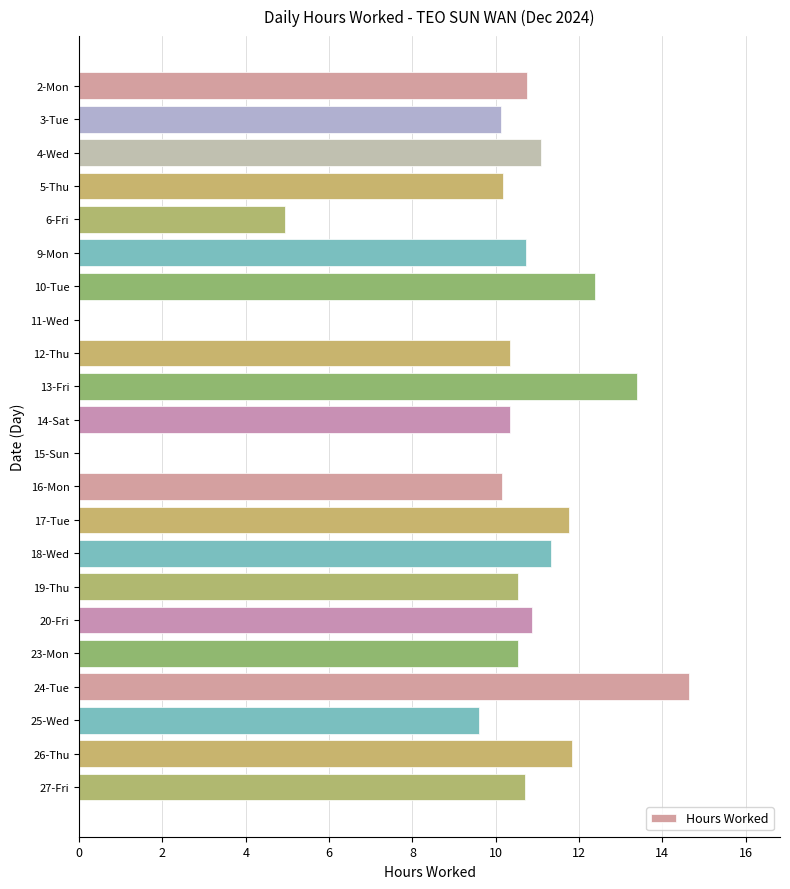

Count the number of data series in this chart.

1